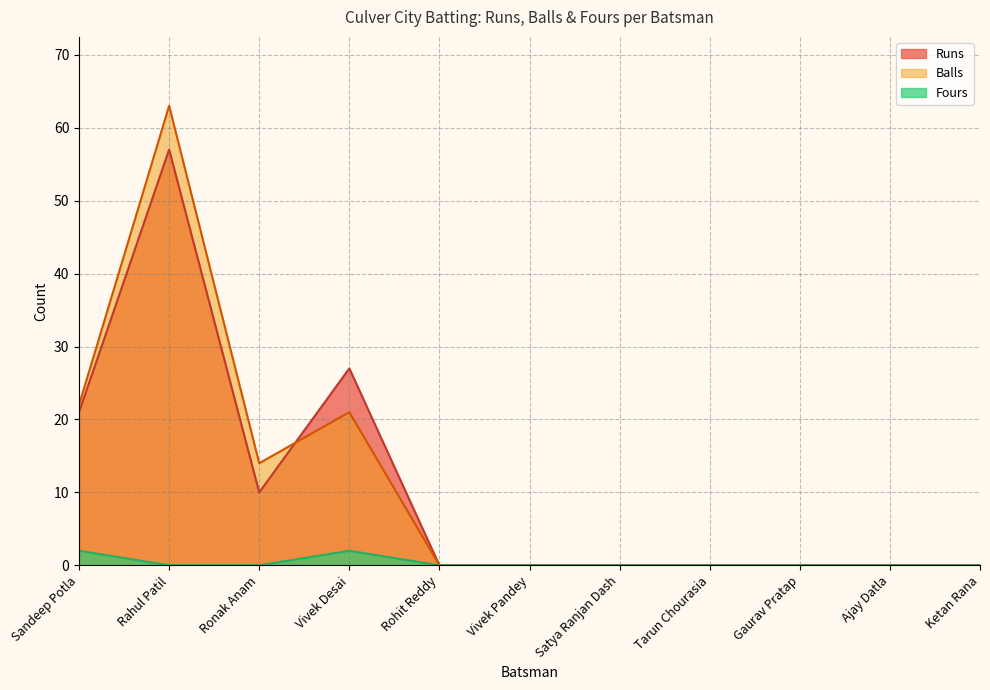

True or false: Fours and Runs intersect in this chart.

False